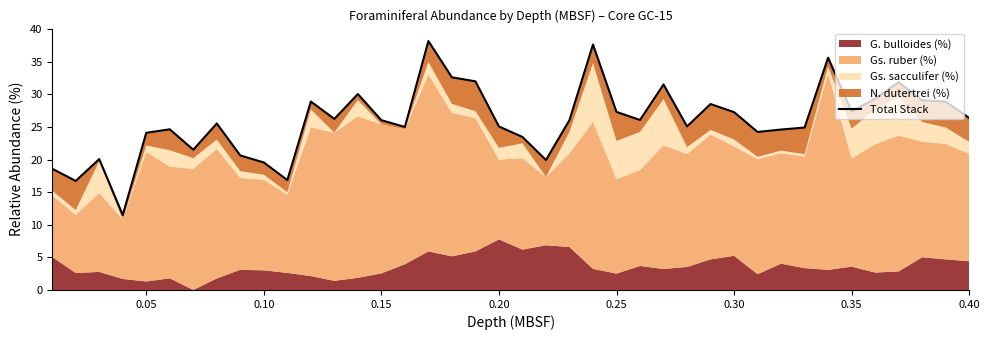

How many points are lower than both their immediate neighbors (excluding endpoints)?

11